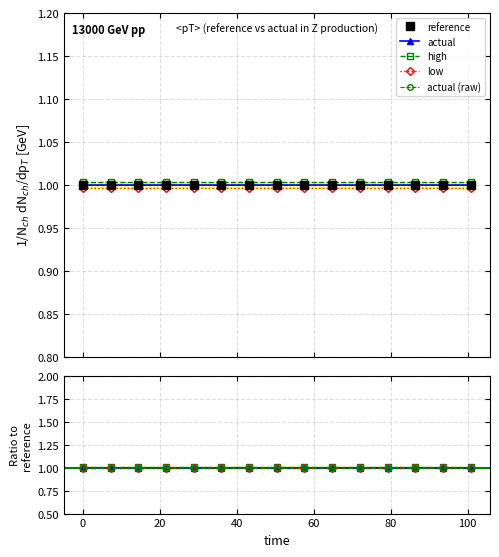

True or false: actual and low cross at least once.

False